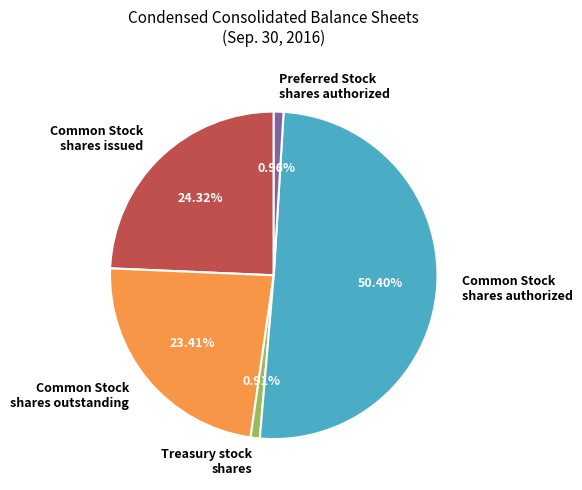

How many segments does this pie chart have?

5